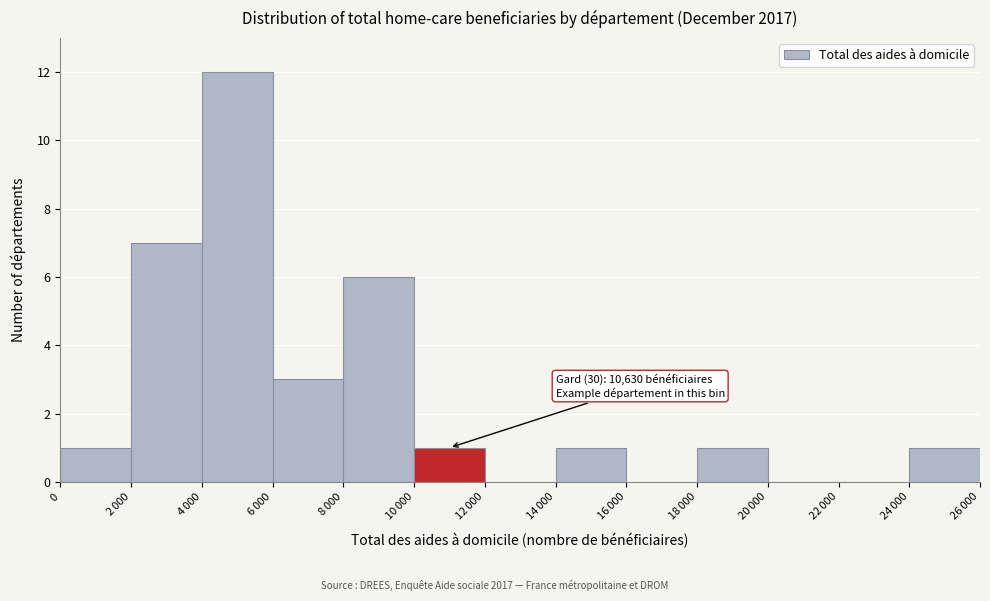

What is the maximum value shown in the chart?

12